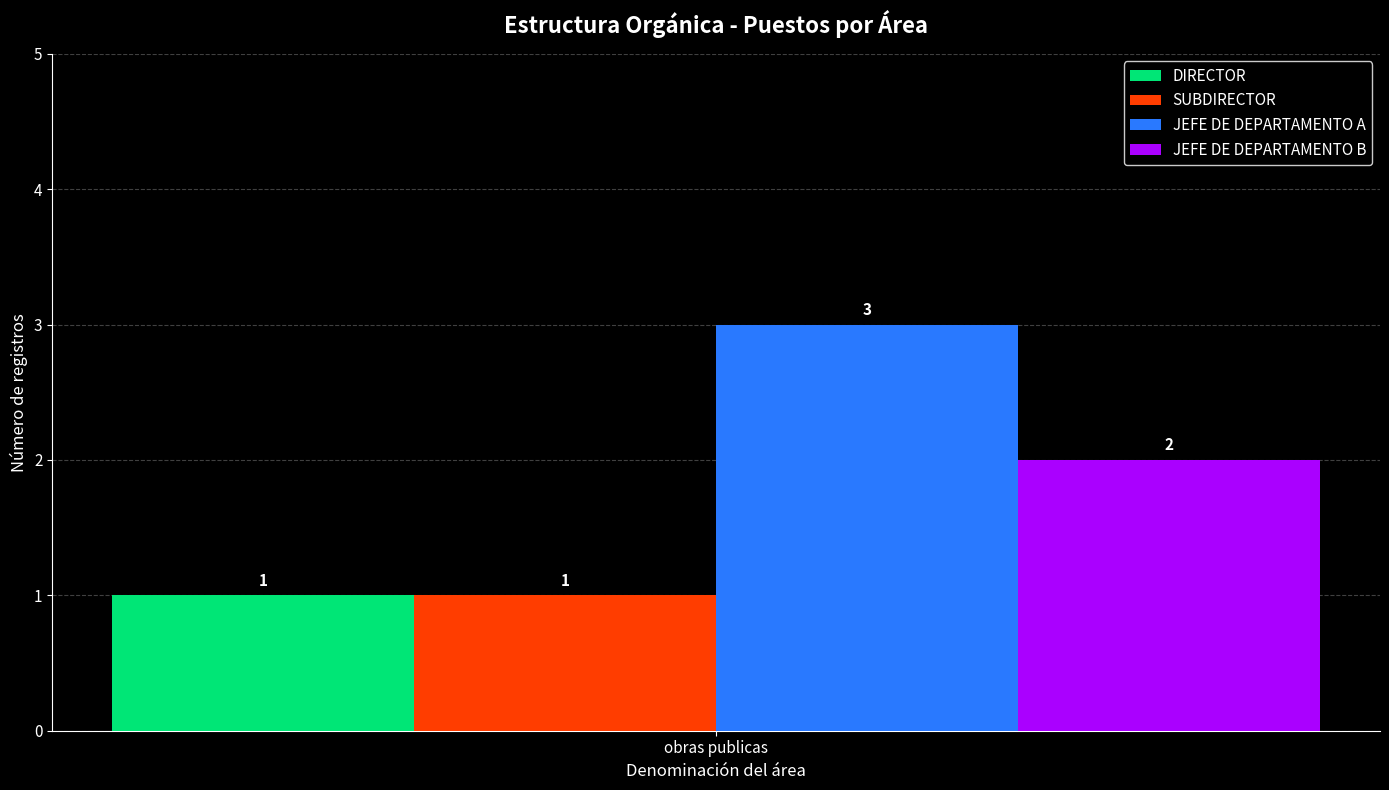

Which series has the widest spread of values?

DIRECTOR